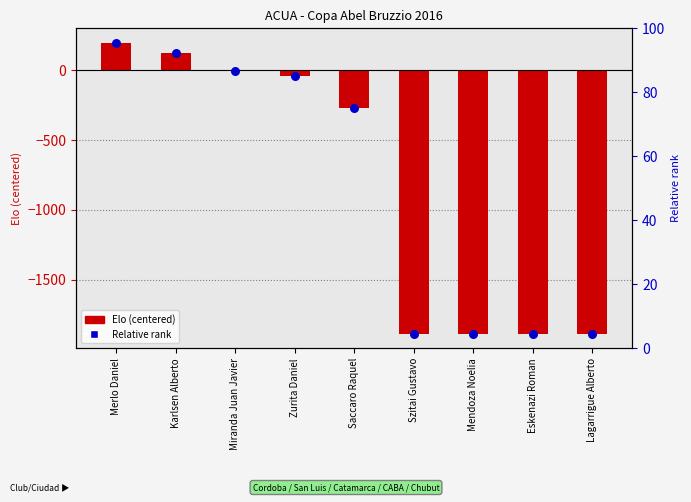

Is the value of Elo (centered) at Lagarrigue Alberto greater than the value of Relative rank at Mendoza Noelia?

No